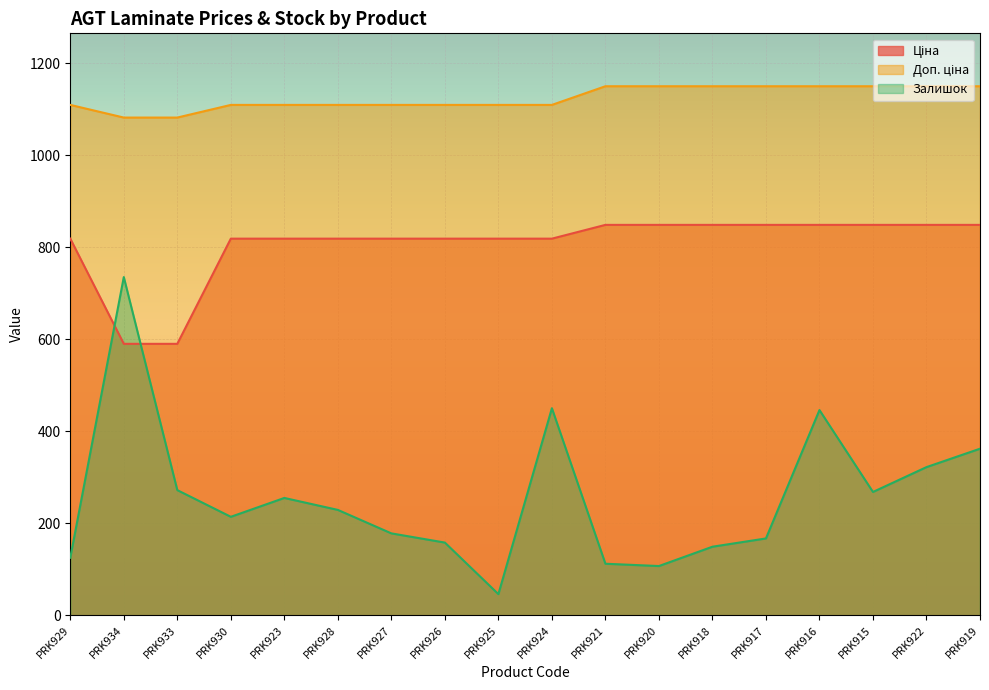

Which series has the largest total across all categories?

Доп. ціна